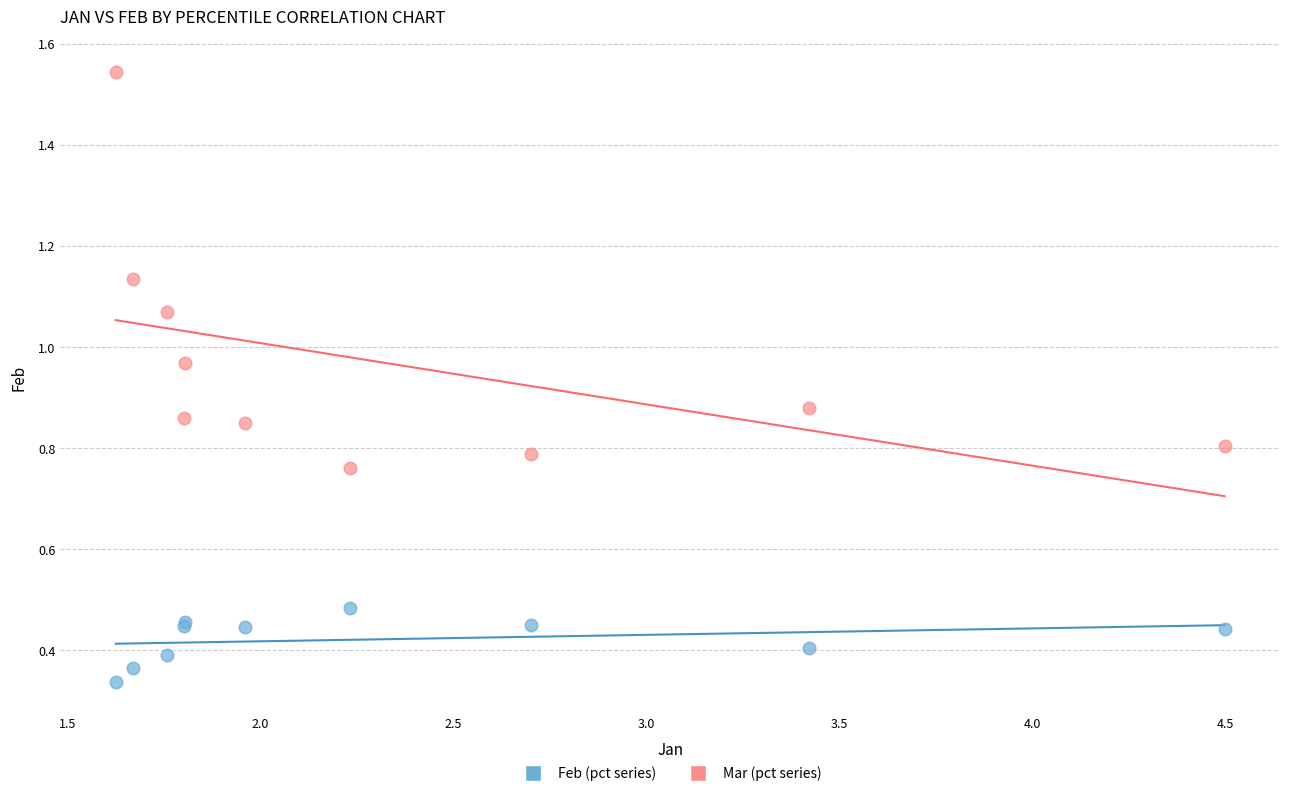

Which series has the widest spread of Y values?

Mar (pct series)